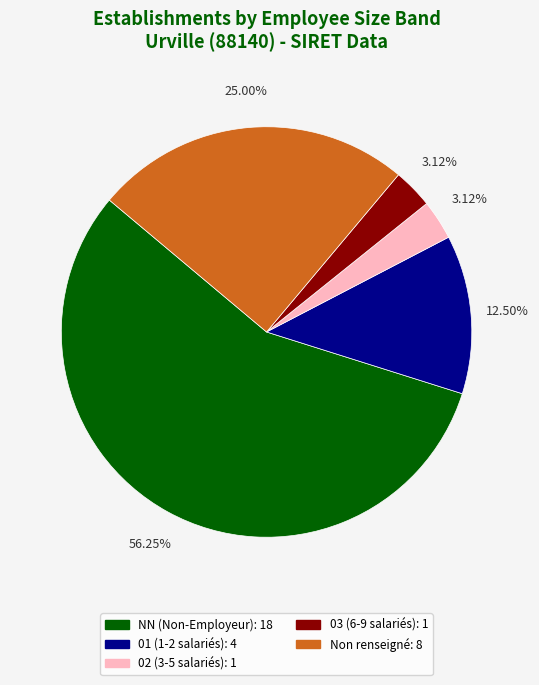

Is there a majority slice in this chart?

Yes